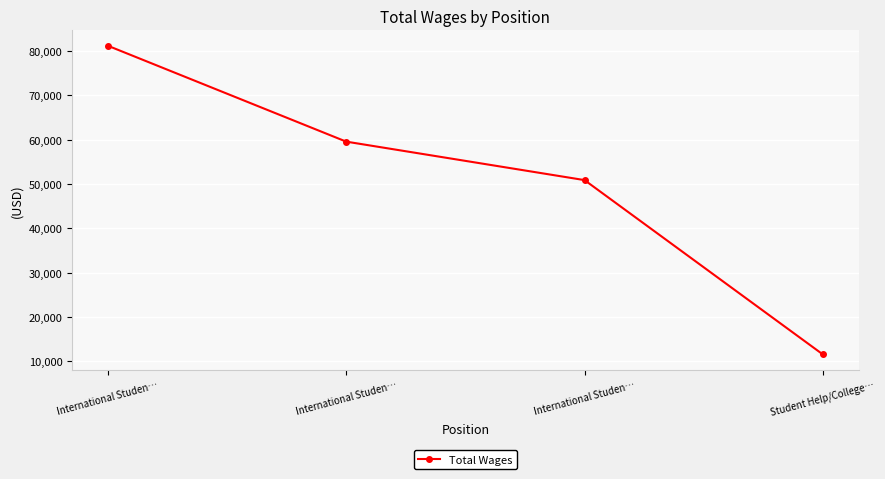

List the labels in order of value, smallest first.

Student Help/College…, International Studen…, International Studen…, International Studen…